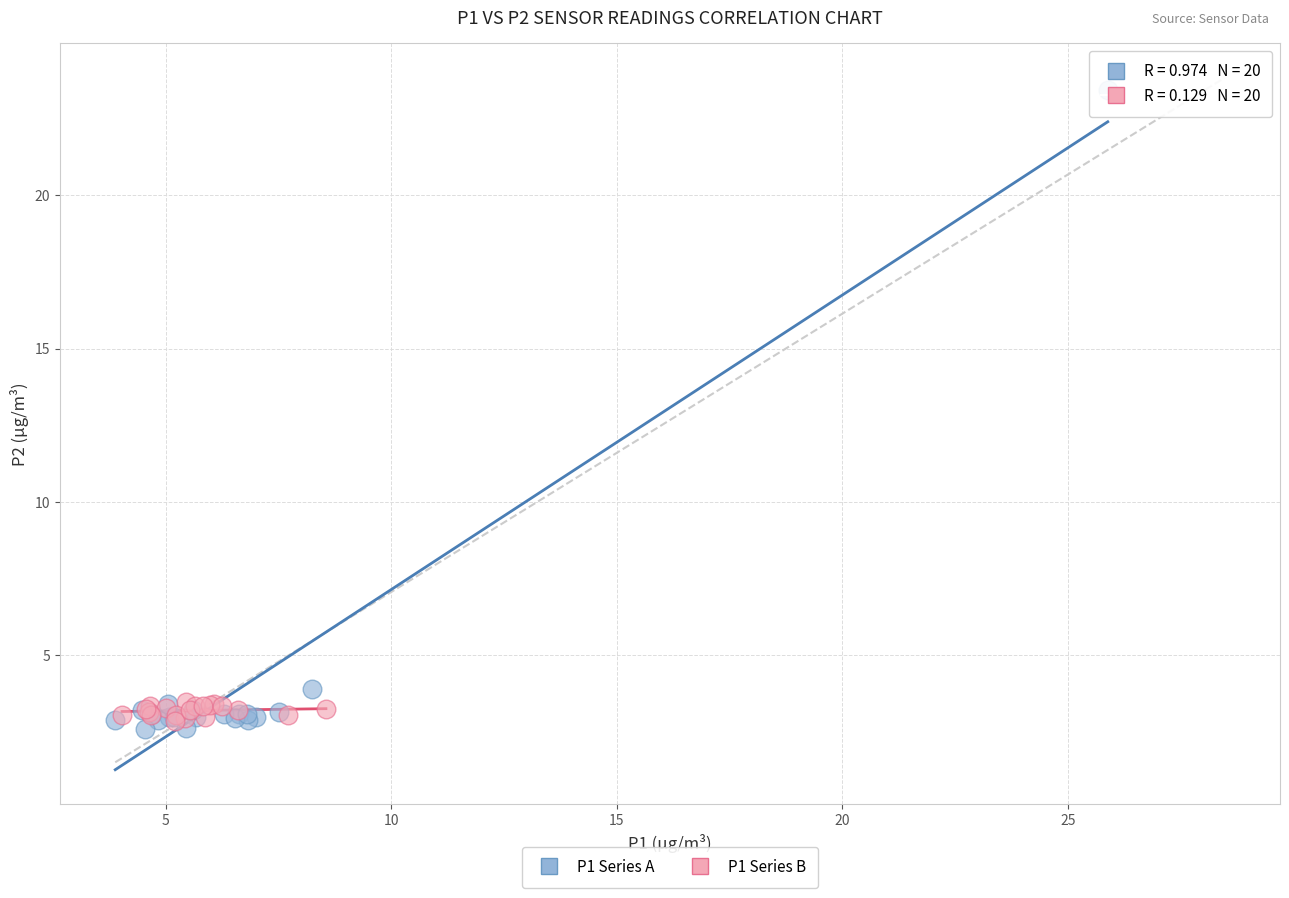

Which series contains the highest Y value?

P1 Series A